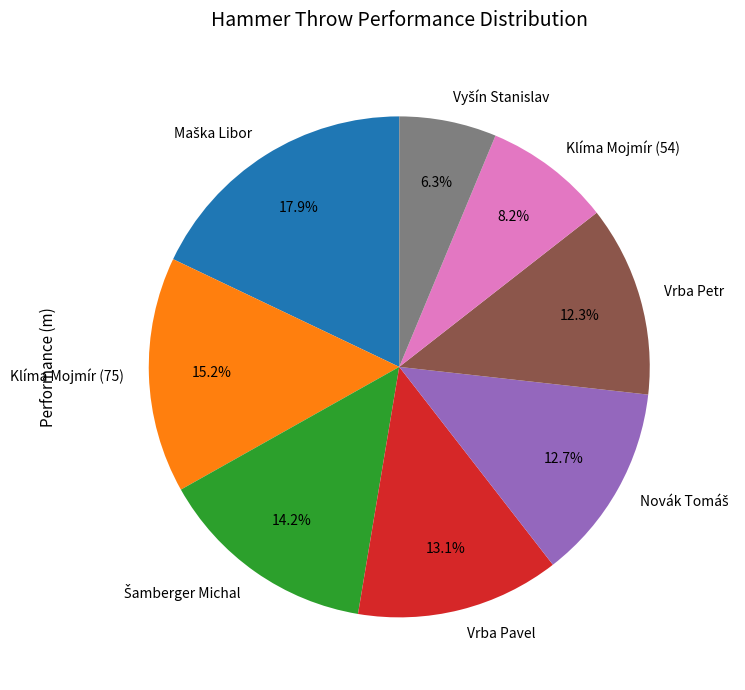

What is the ratio of the value at Vrba Petr to the value at Klíma Mojmír (75)?

0.8